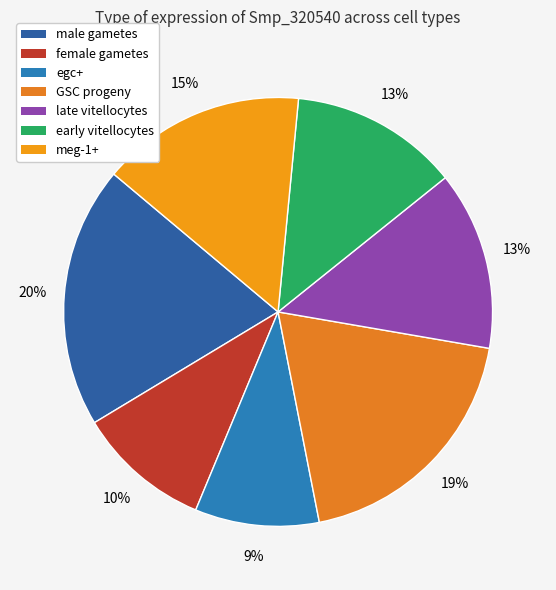

To the nearest percent, what is the average slice percentage?

14%